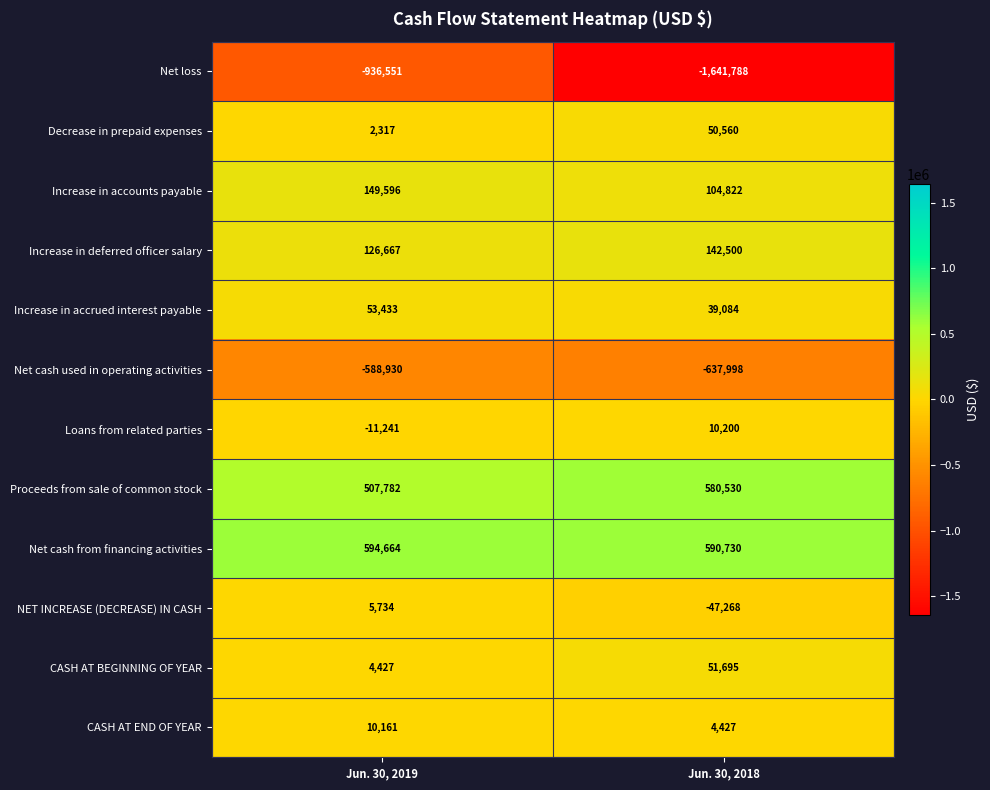

List the series in order of their peak value, lowest first.

Net loss, Net cash used in operating activities, NET INCREASE (DECREASE) IN CASH, CASH AT END OF YEAR, Loans from related parties, Decrease in prepaid expenses, CASH AT BEGINNING OF YEAR, Increase in accrued interest payable, Increase in deferred officer salary, Increase in accounts payable, Proceeds from sale of common stock, Net cash from financing activities